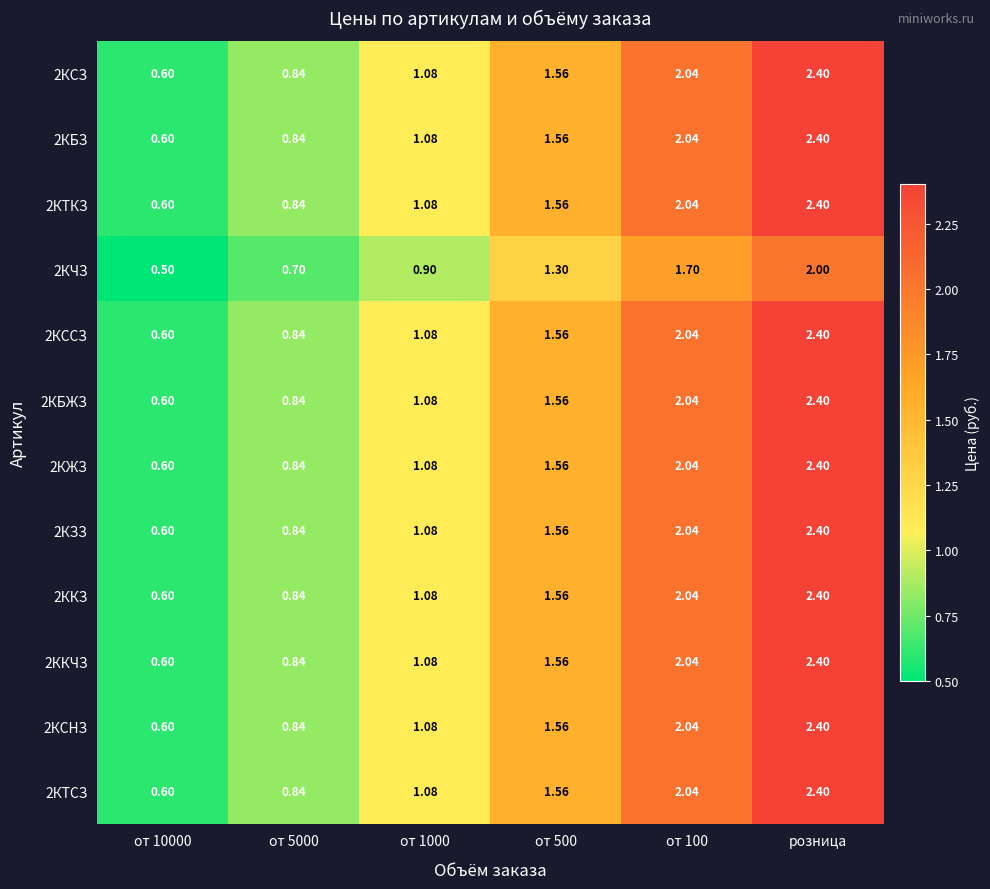

Is the value of 2КЖЗ at розница greater than the value of 2КБЗ at от 10000?

Yes